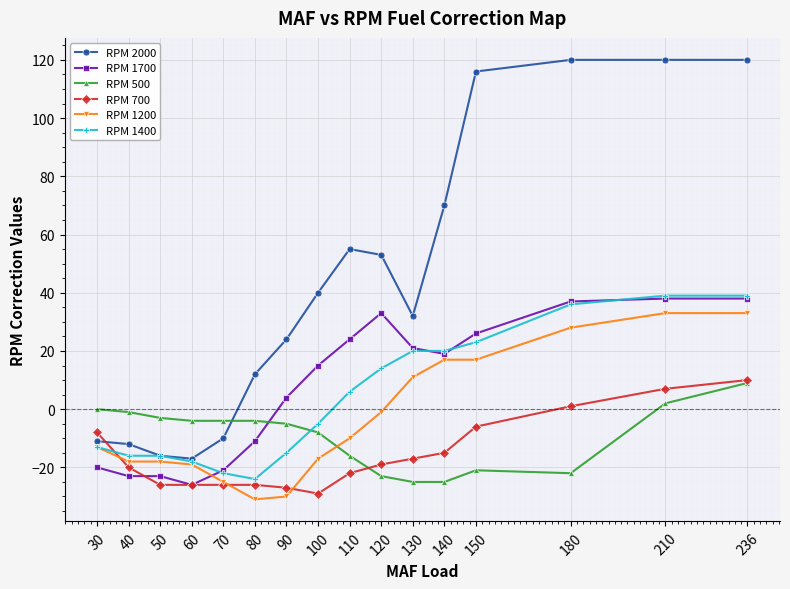

Which series ends up on top after the final intersection of RPM 2000 and RPM 700?

RPM 2000